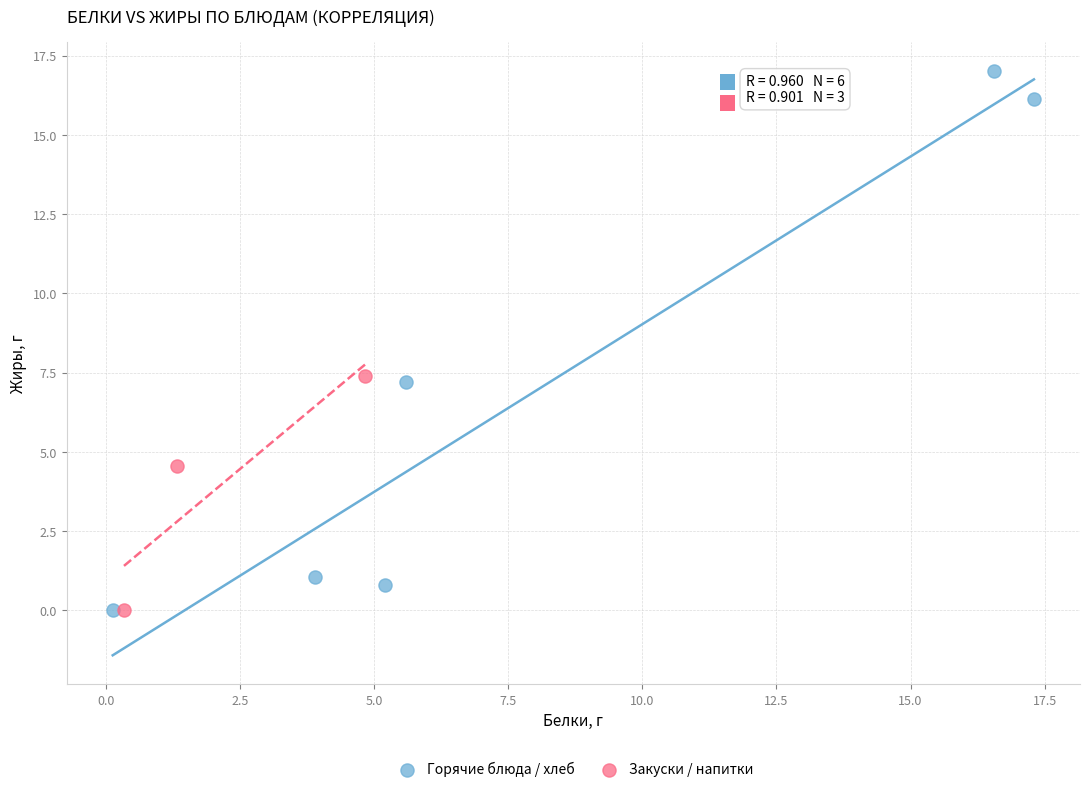

Which series has the largest Y range (max minus min)?

Горячие блюда / хлеб